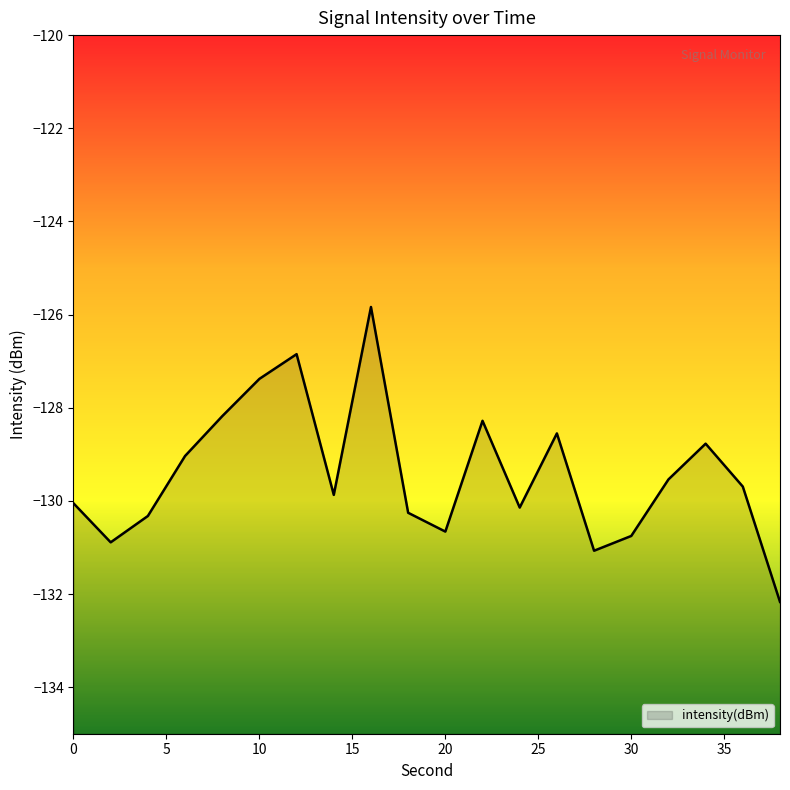

Rank the categories by value from highest to lowest.

16, 12, 10, 8, 22, 26, 34, 6, 32, 36, 14, 0, 24, 18, 4, 20, 30, 2, 28, 38